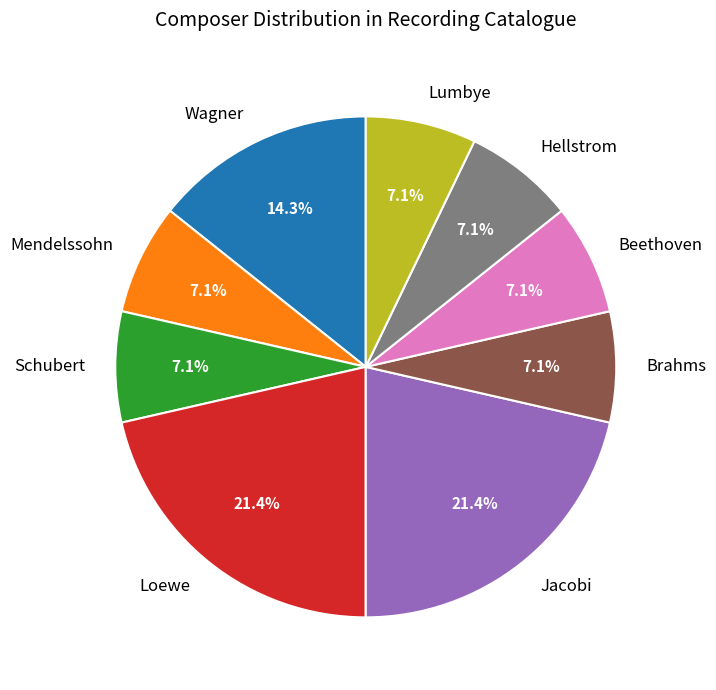

What percentage is the Loewe slice, to the nearest percent?

21%